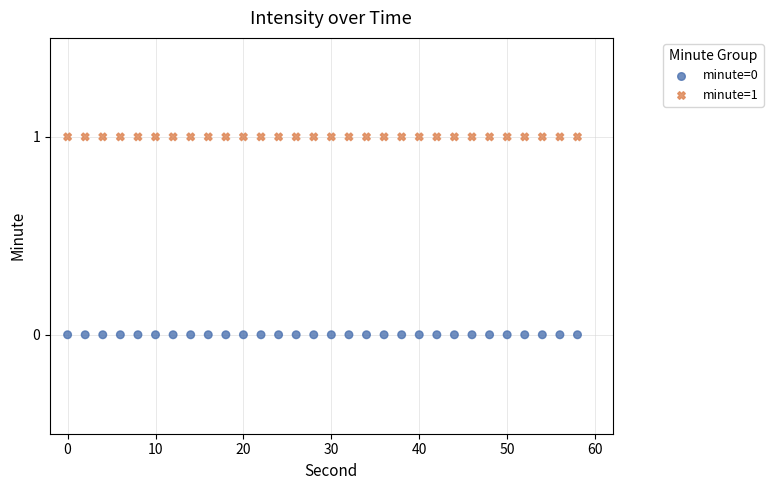

Which series contains the highest Y value?

minute=1